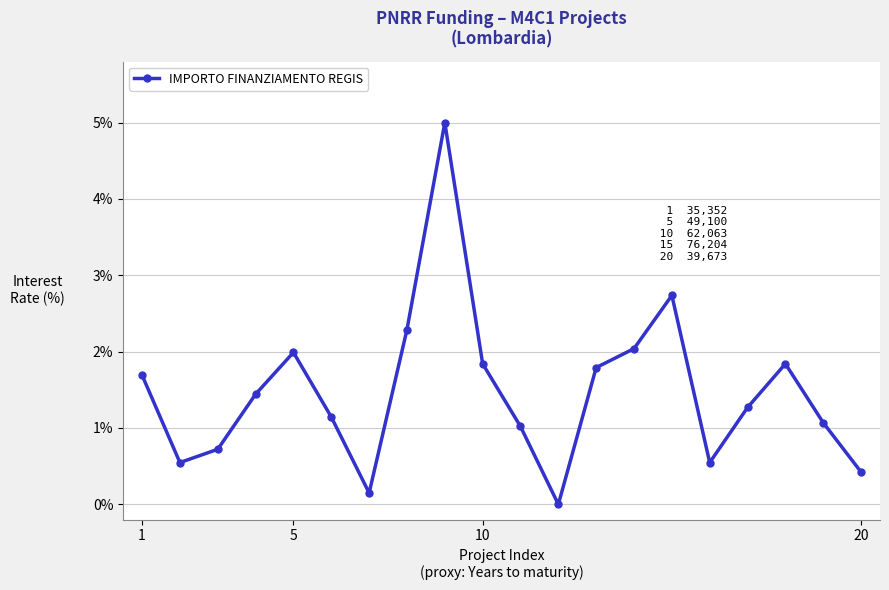

How many interior local valleys (lower than both neighbors) does the data have?

4